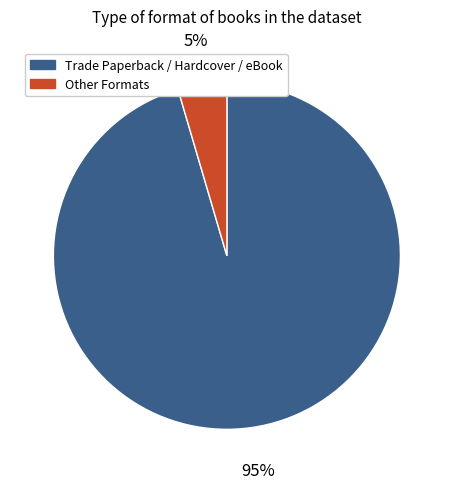

Does any single category account for the majority?

Yes